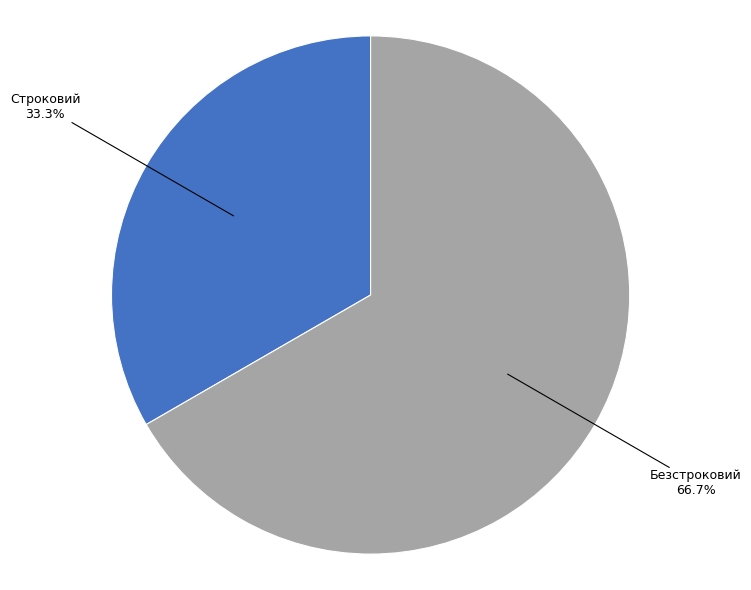

Does any single category account for the majority?

Yes